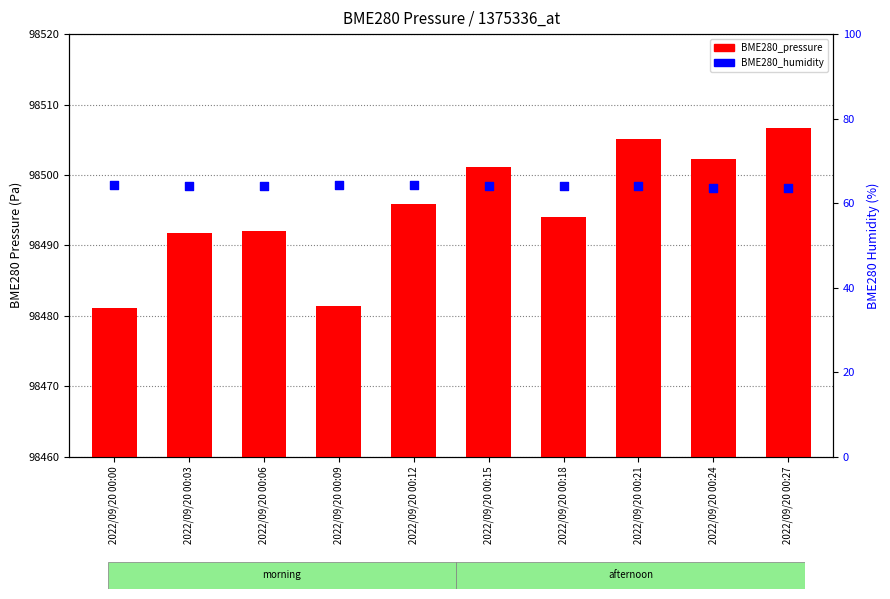

Is the value of BME280_humidity at 2022/09/20 00:12 greater than the value of BME280_pressure at 2022/09/20 00:03?

No